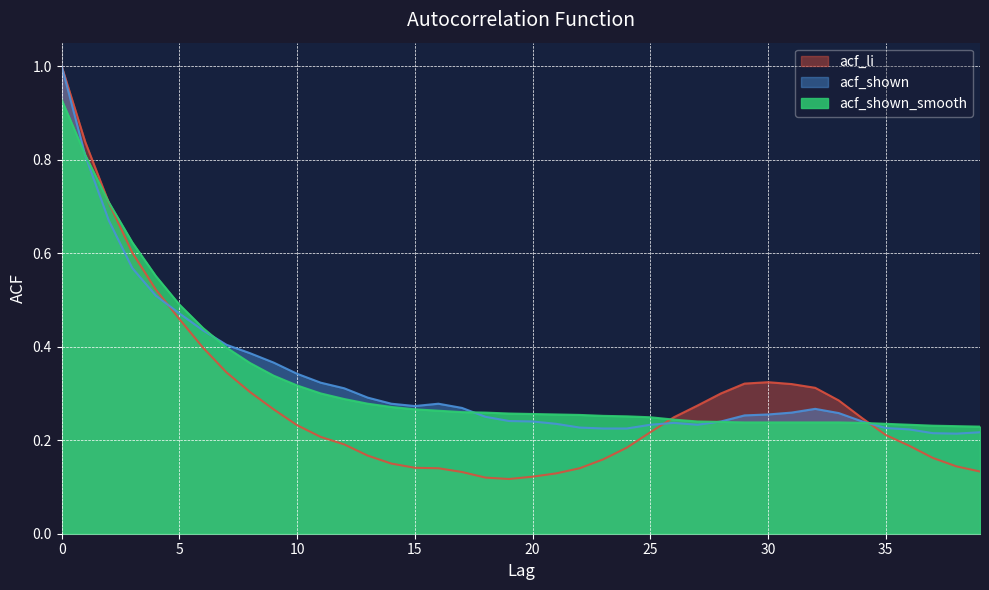

True or false: acf_shown_smooth has more than 0 points higher than both neighbors.

False